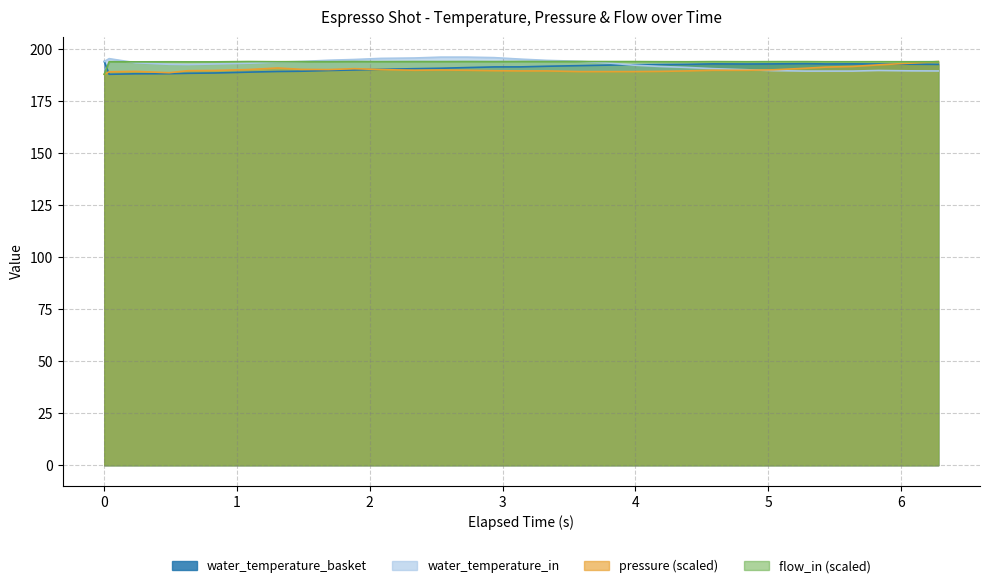

Rank the series by their maximum value, from lowest to highest.

pressure, flow_in, water_temperature_basket, water_temperature_in